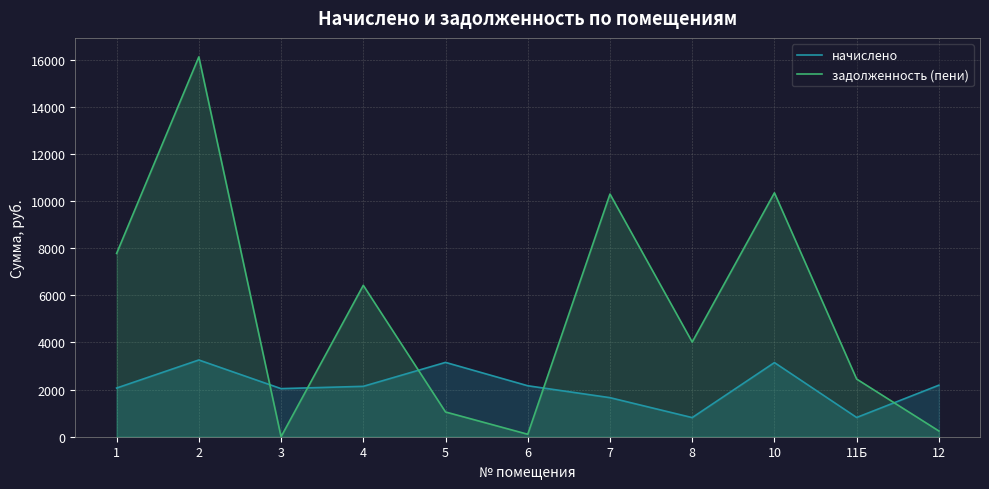

How many times do задолженность (пени) and начислено cross each other?

5